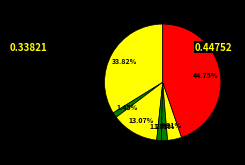

Does any single category account for the majority?

No